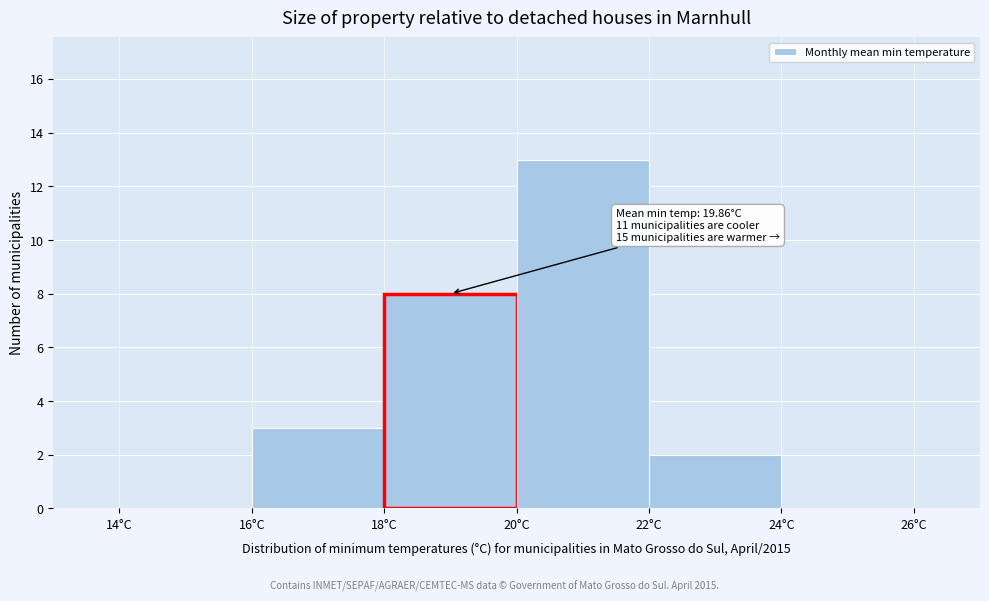

Over which range of the x-axis is the bar tallest?

20 to 22